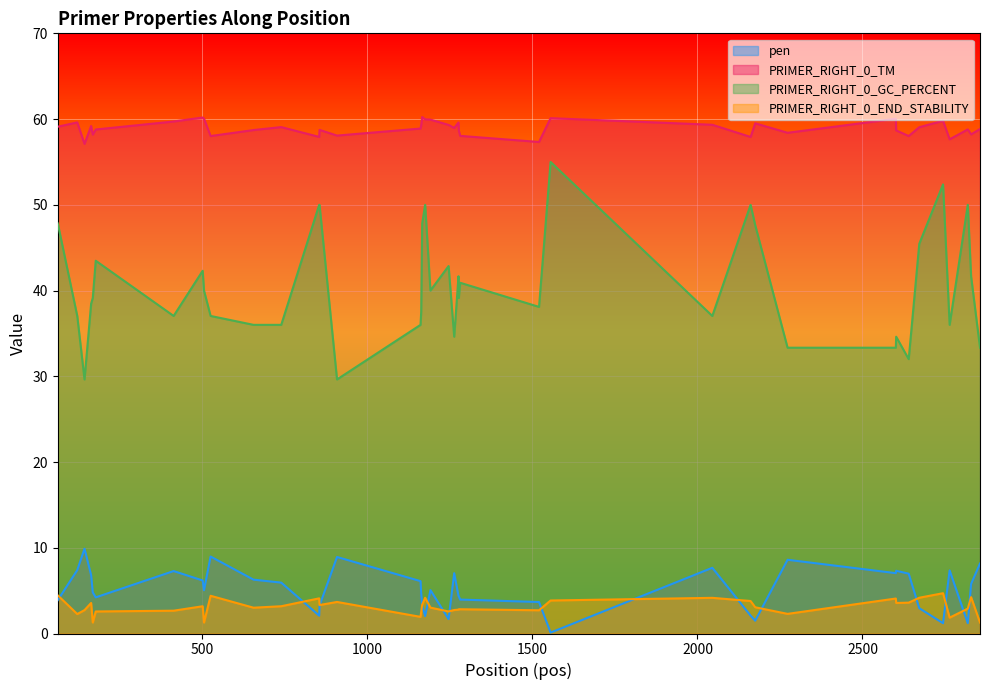

True or false: PRIMER_RIGHT_0_TM and PRIMER_RIGHT_0_GC_PERCENT cross at least once.

False